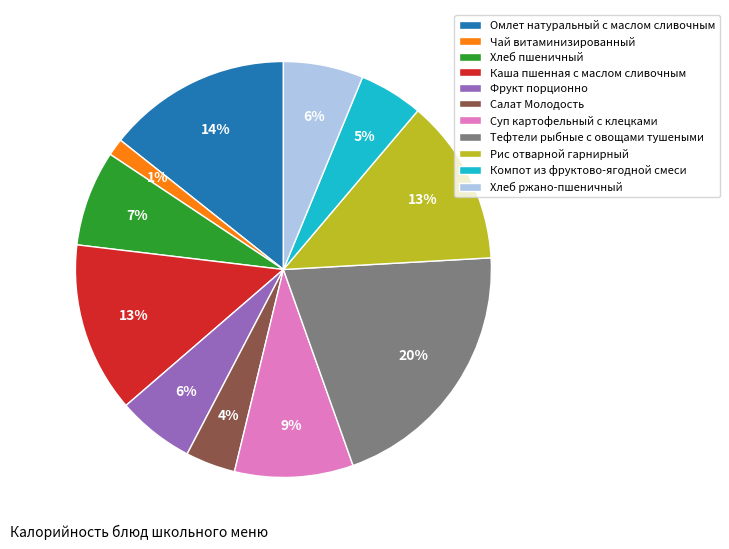

Which slice is the smallest?

Чай витаминизированный